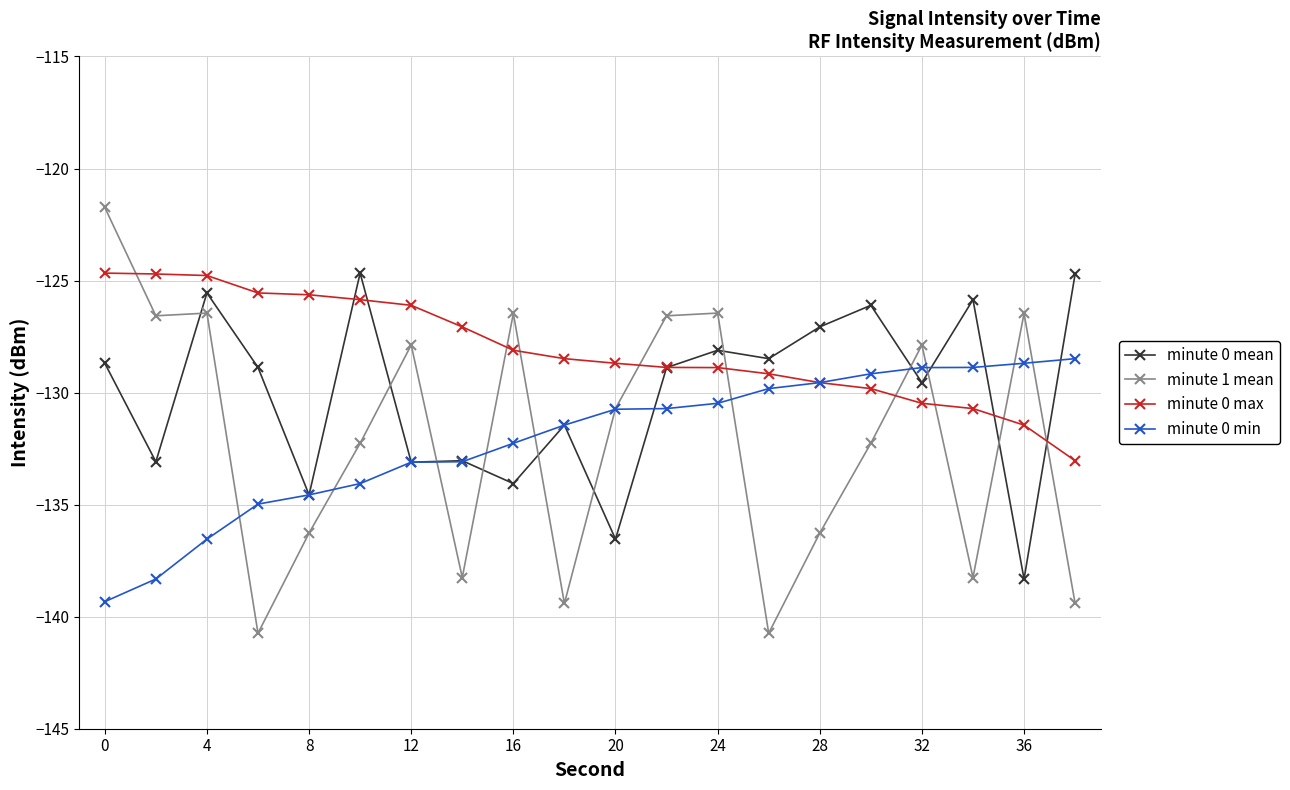

Which series has the largest range (max minus min)?

minute 1 mean